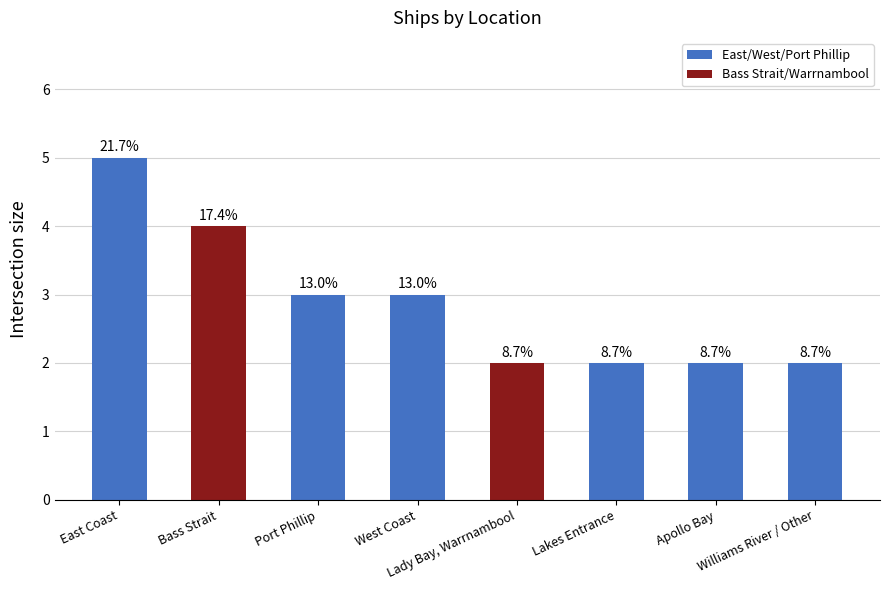

Are the bars horizontal?

No